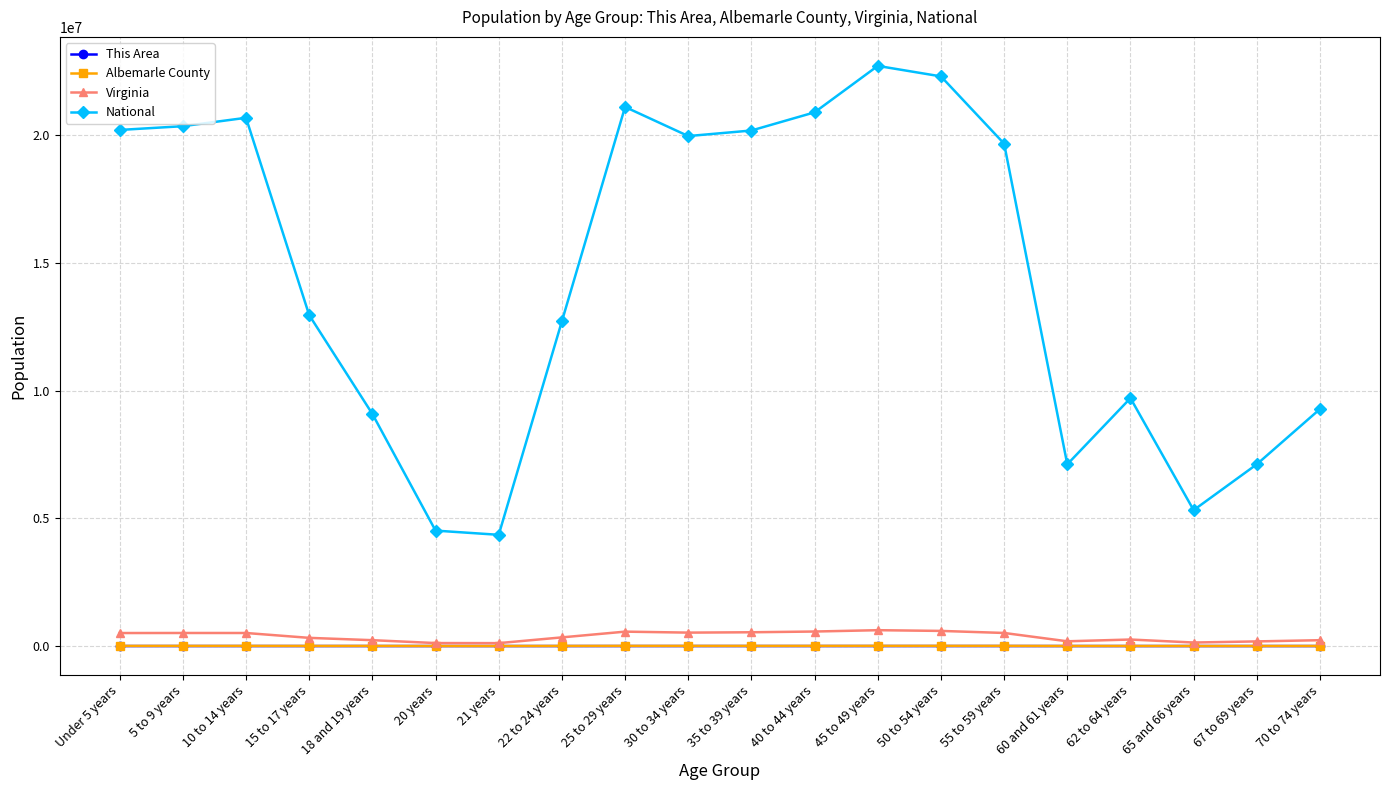

How many values in the Albemarle County series are below 5526?

10